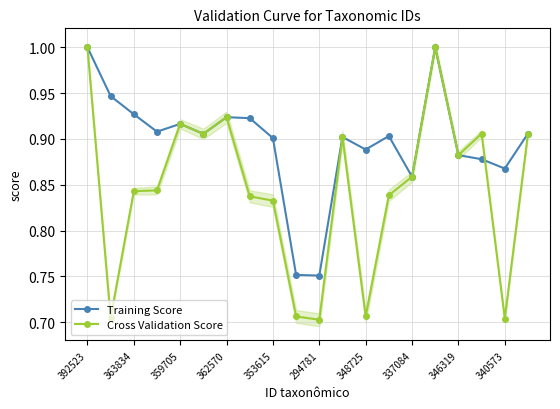

True or false: Cross Validation Score has more than 0 points higher than both neighbors.

True